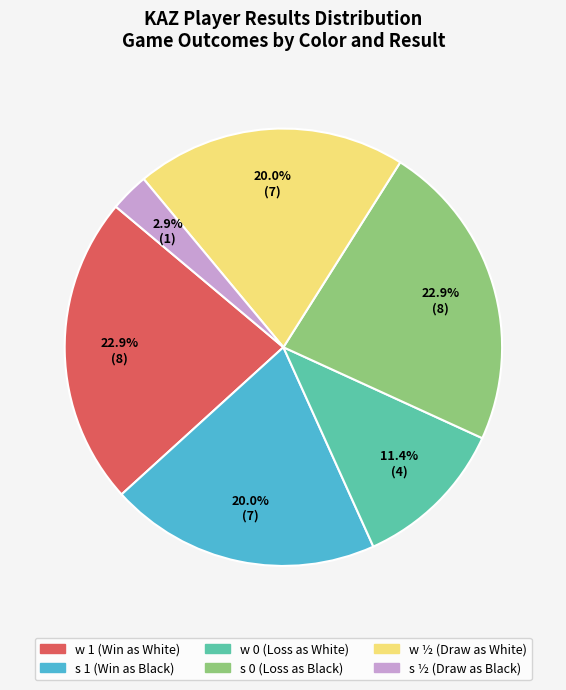

The w 0 slice represents 25% of the pie. True or false?

False